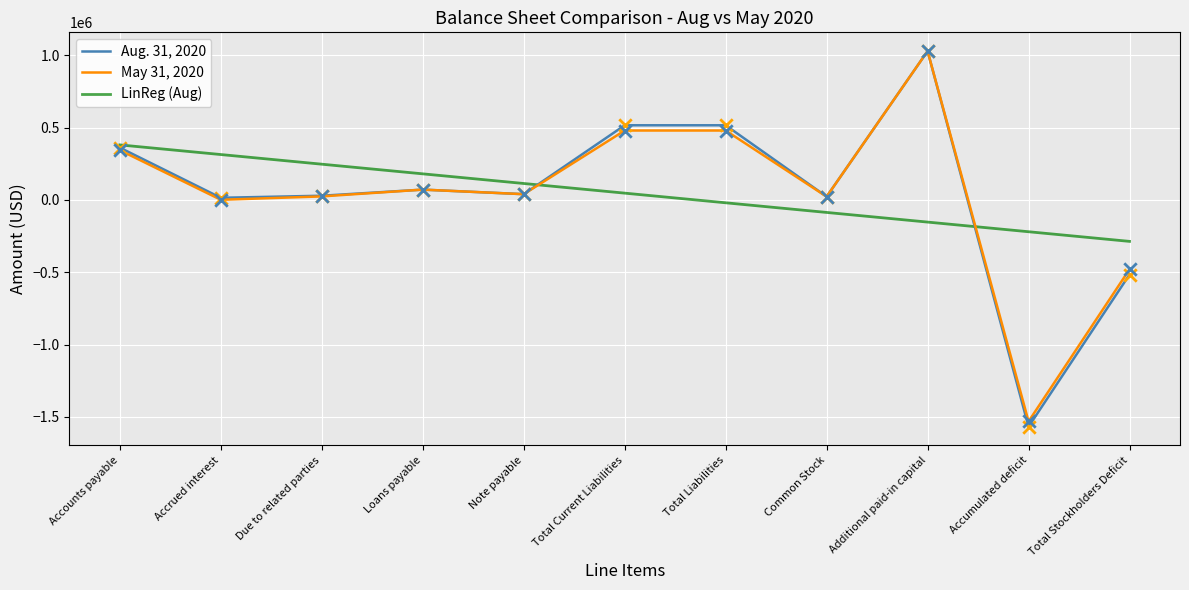

What is the total value across all series at Common Stock?

45440